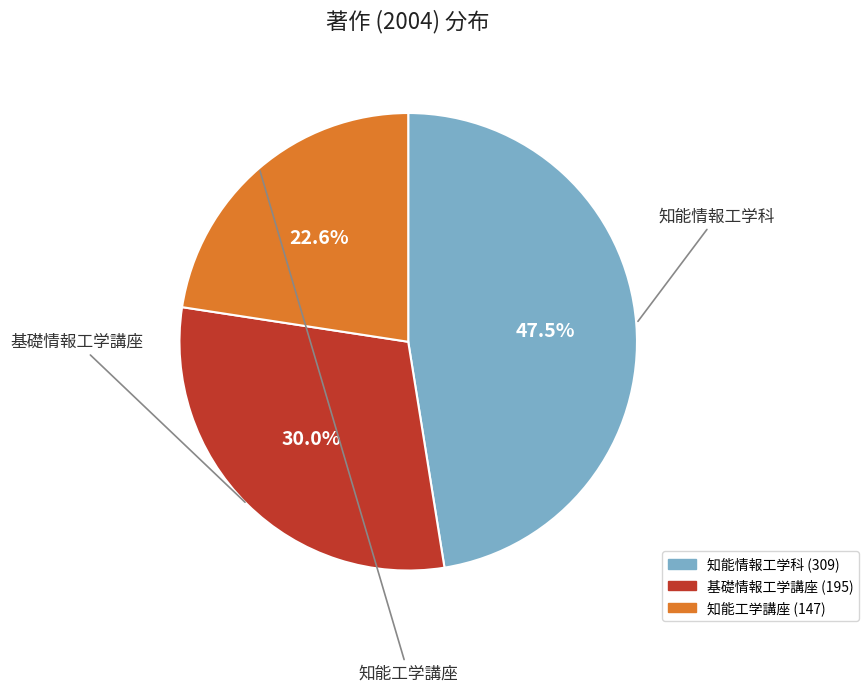

Which slice is the largest?

知能情報工学科